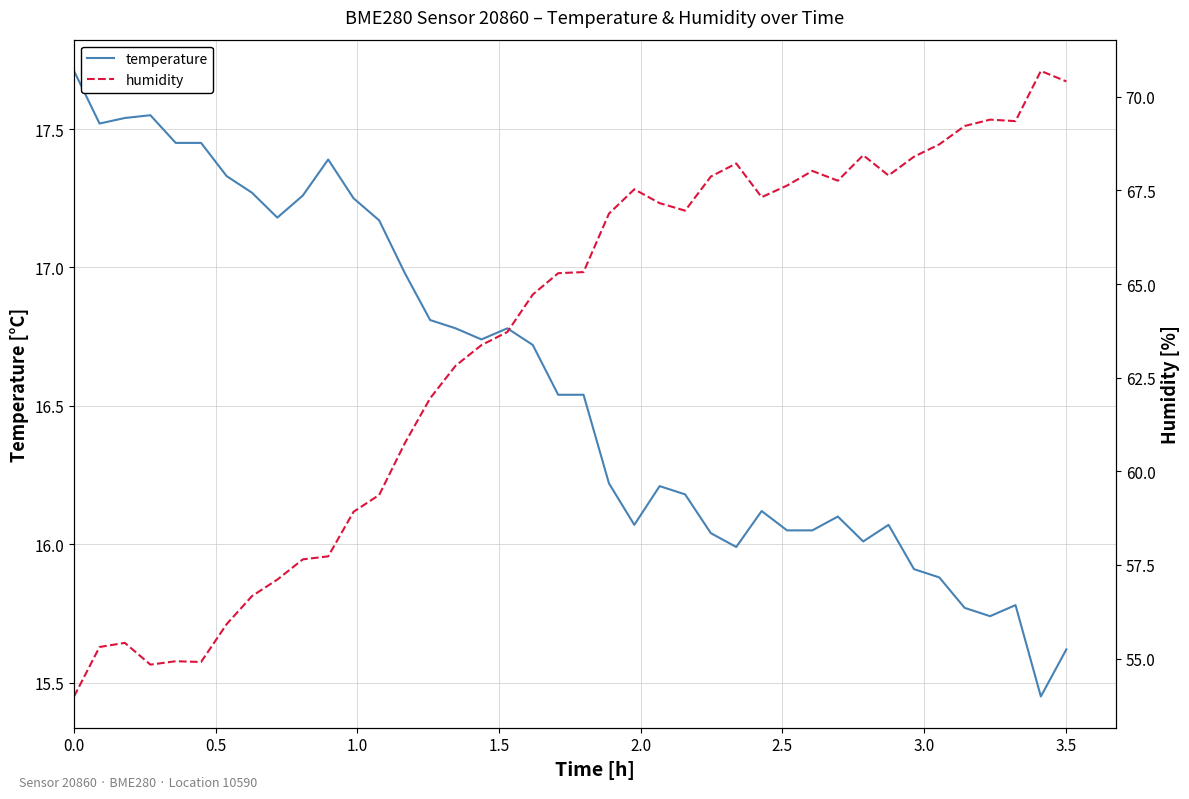

What is the maximum value for temperature?

17.7